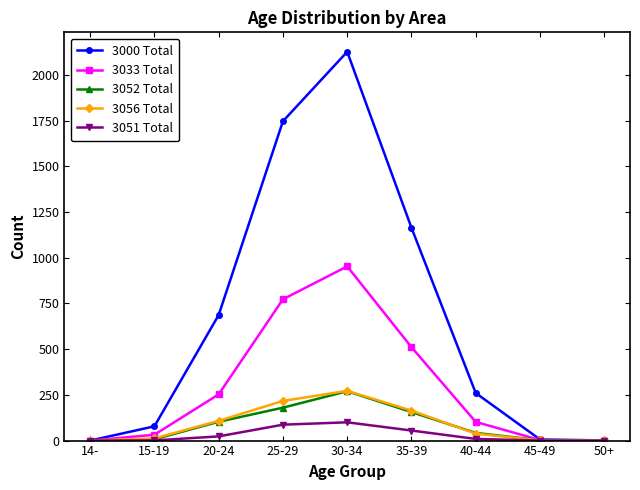

Which series has the largest range (max minus min)?

3000 Total